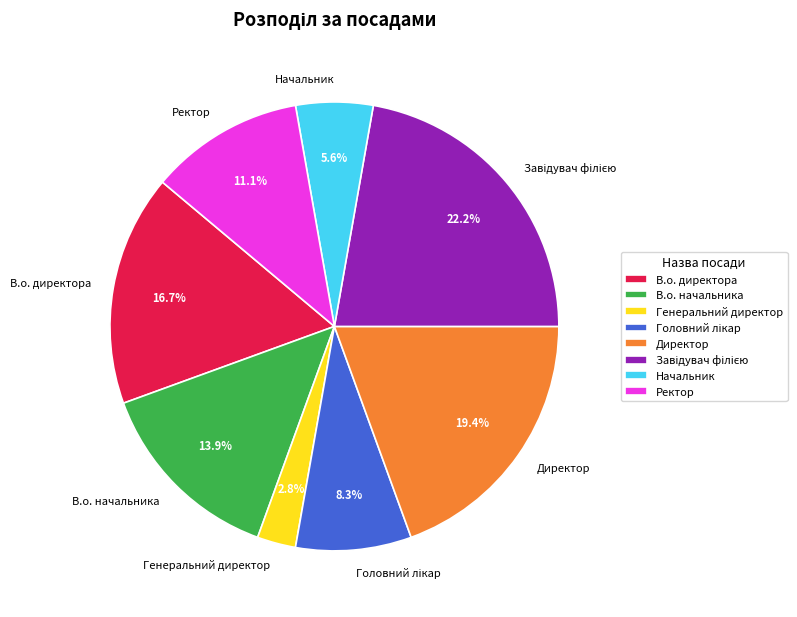

Count the number of slices in the pie.

8